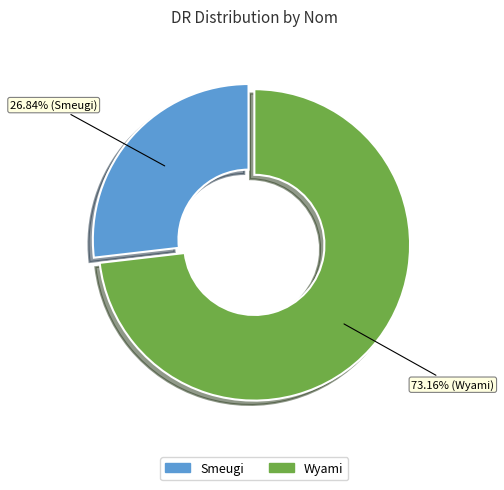

What percentage is the Smeugi slice, to the nearest percent?

27%